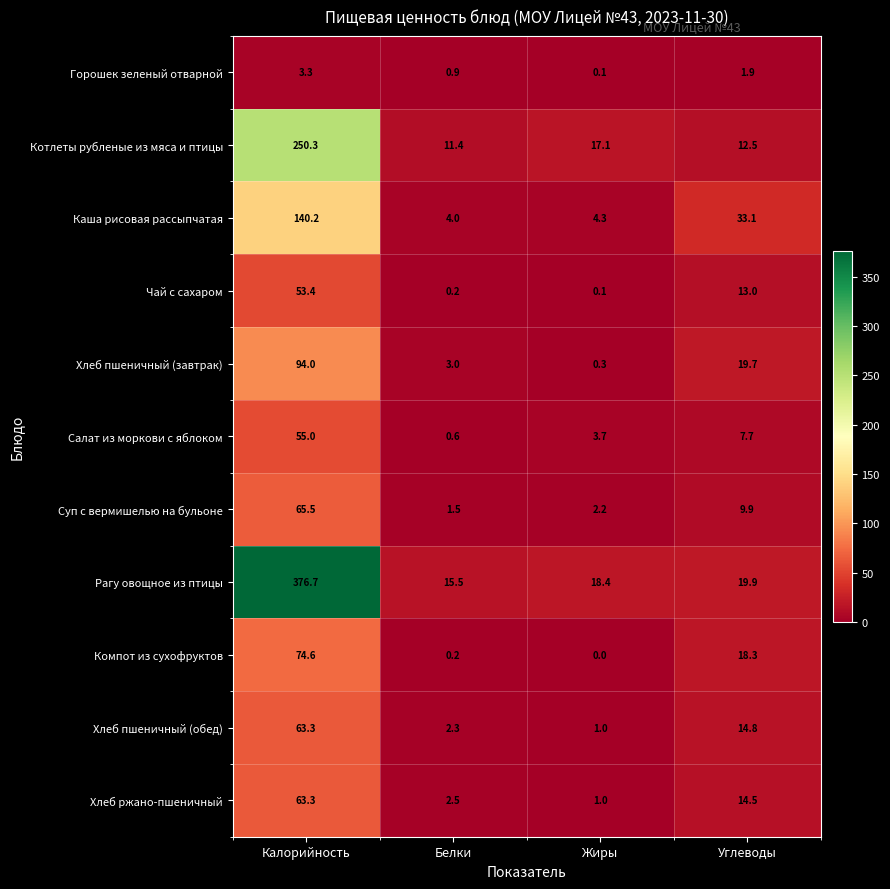

What is the sum of the Хлеб ржано-пшеничный values at Углеводы and Калорийность?

77.8